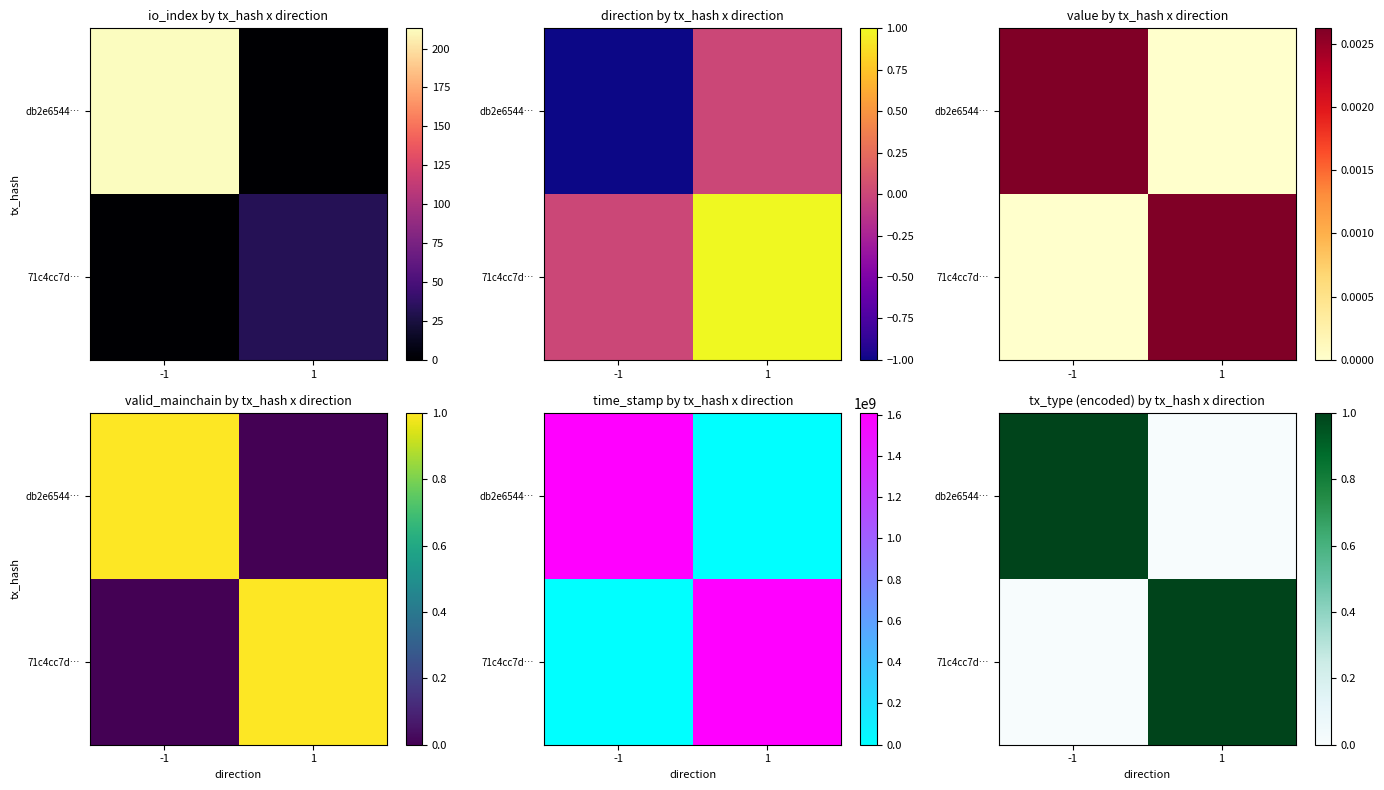

How many series are shown in this chart?

2